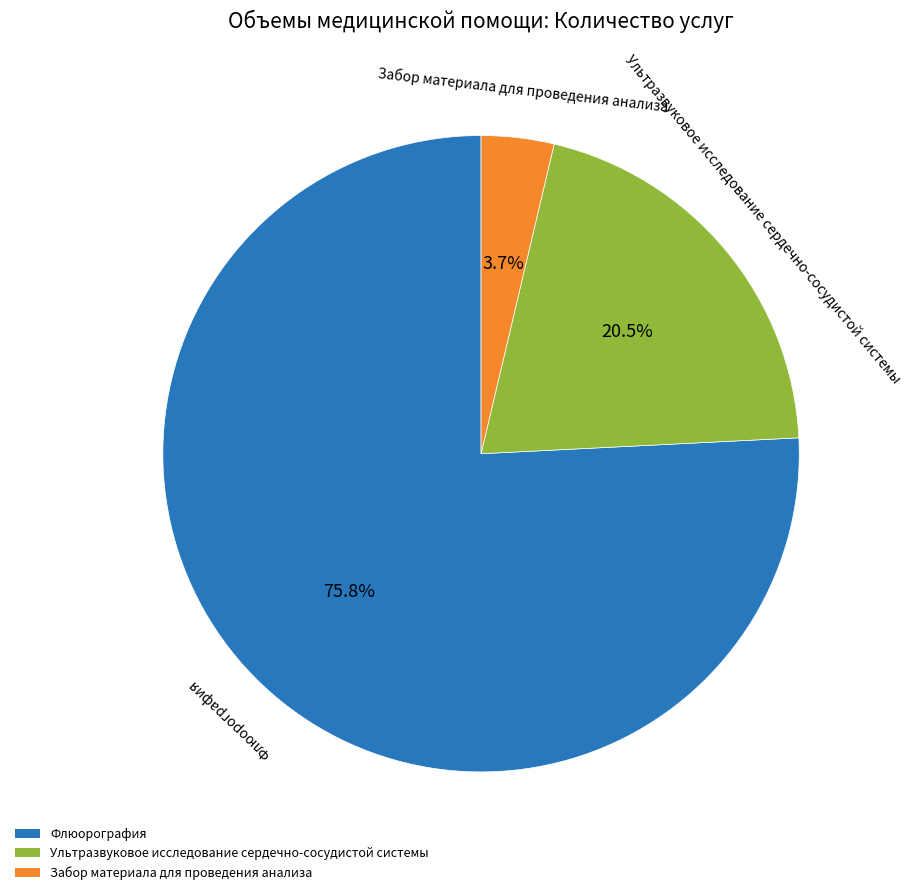

Is it true that Забор материала для проведения анализа is 14% of the pie?

False